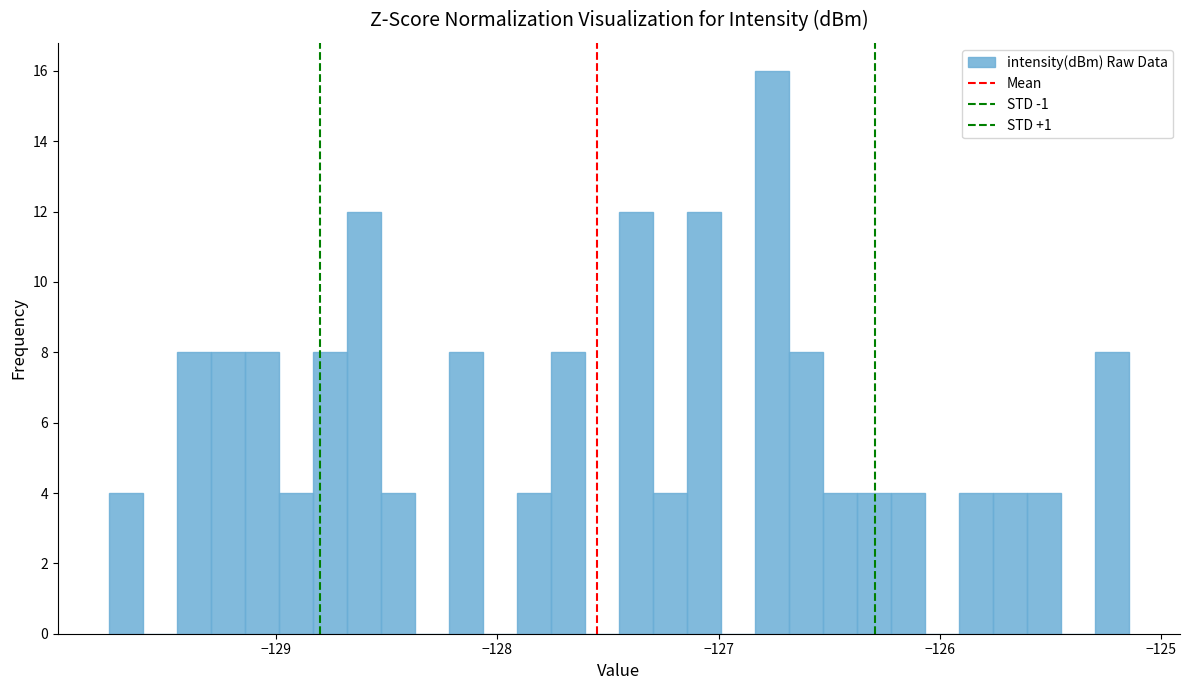

Read against the x-axis, roughly where is the centre of the tallest bar?

-126.8